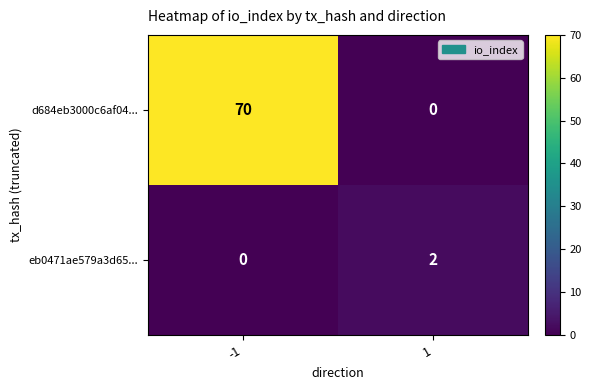

What is the maximum value shown in the chart?

70